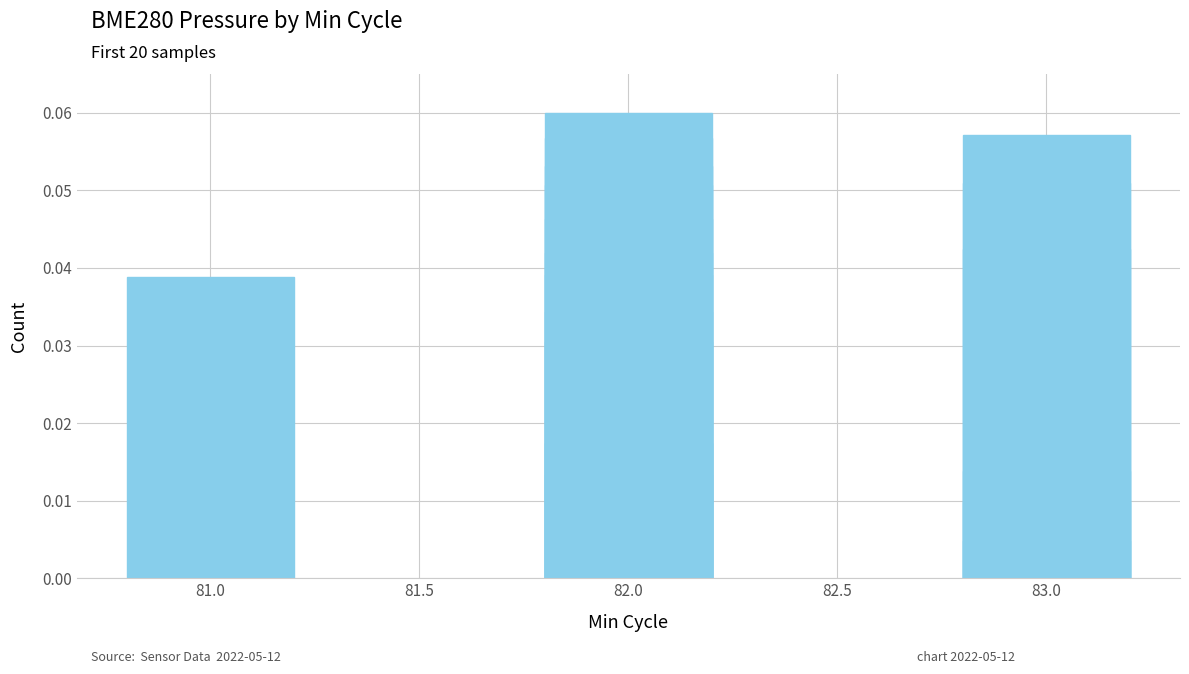

Are the bars grouped side by side (vs. stacked)?

No